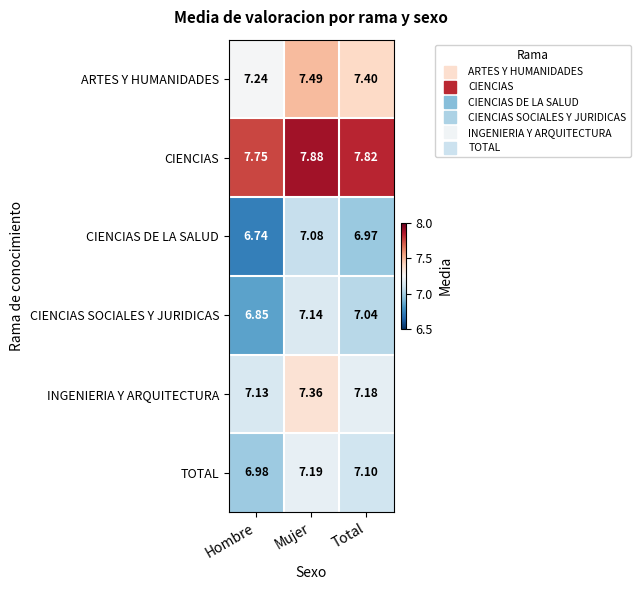

Which category has the highest value across all series?

Mujer